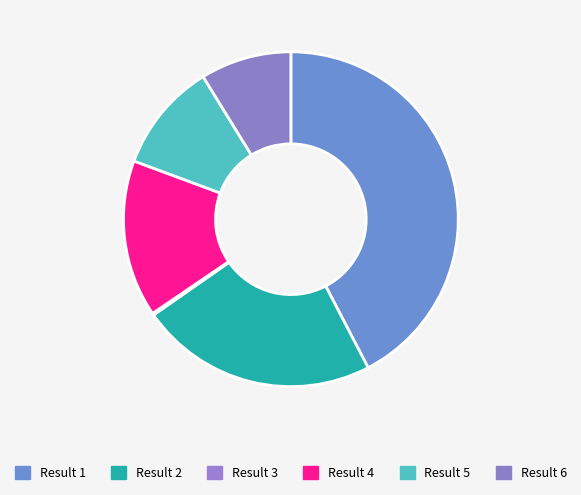

Is there a majority slice in this chart?

No